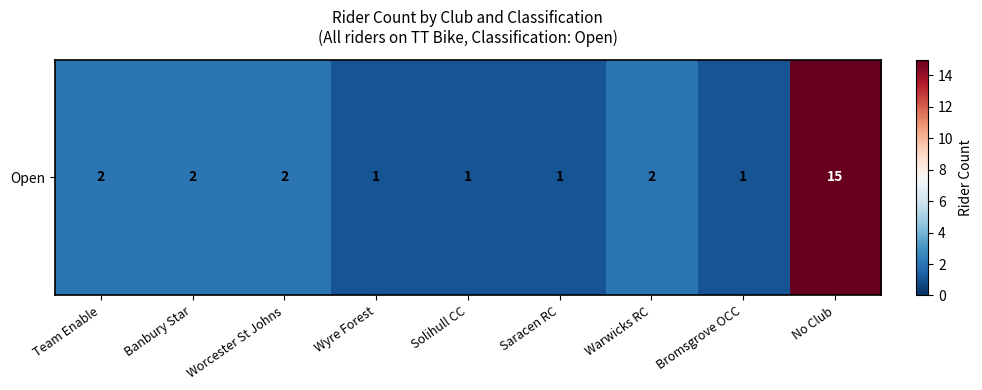

Rank the categories by value from highest to lowest.

No Club, Team Enable, Banbury Star, Worcester St Johns, Warwicks RC, Wyre Forest, Solihull CC, Saracen RC, Bromsgrove OCC